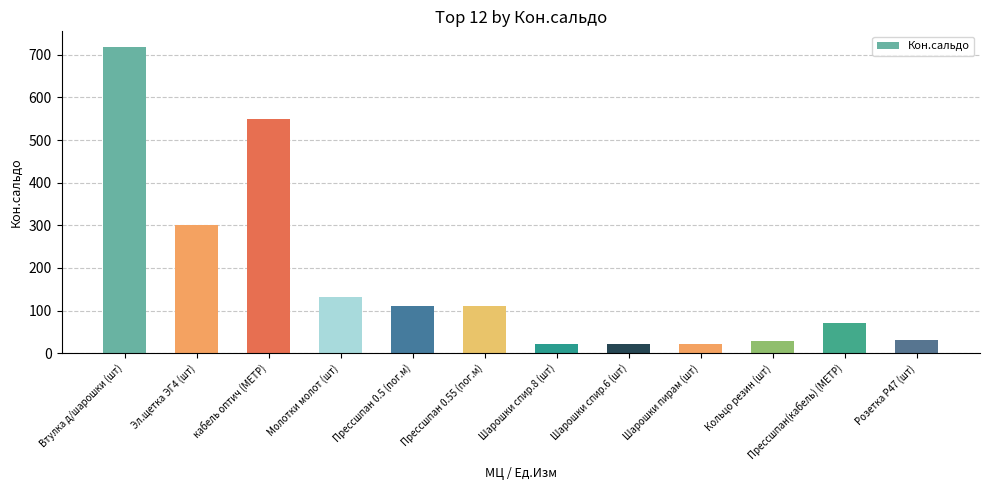

What is the maximum value shown in the chart?

719